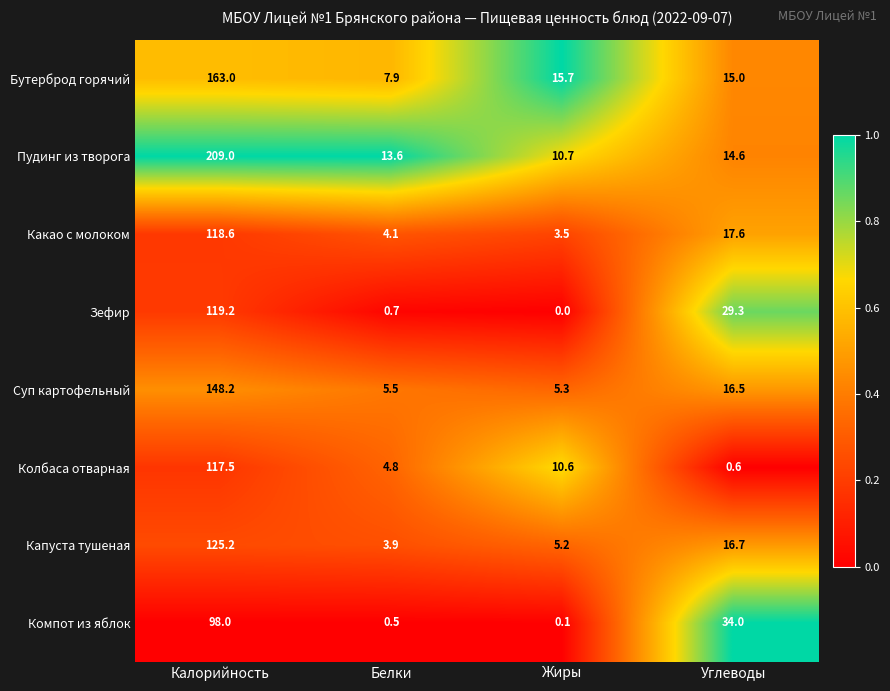

What is the maximum value for Пудинг из творога?

209.0